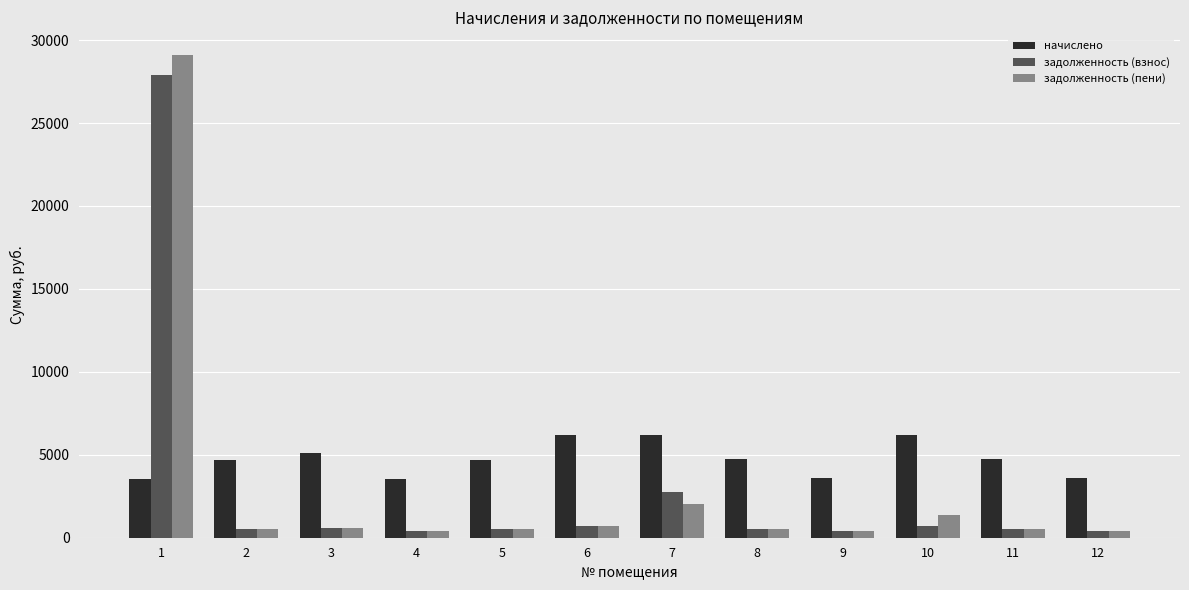

List the series in order of their peak value, lowest first.

начислено, задолженность (взнос), задолженность (пени)